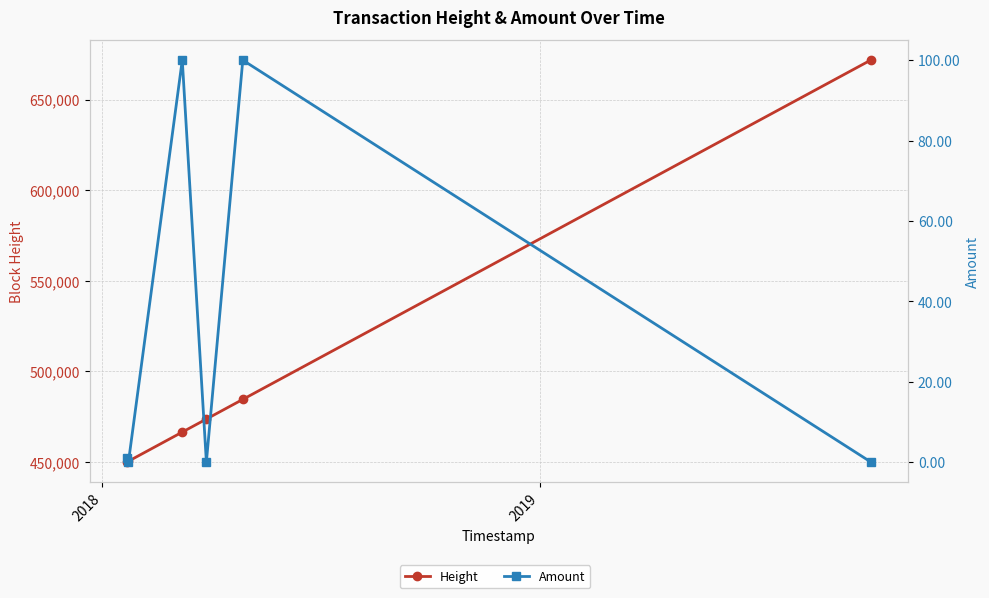

At how many categories does at least one series exceed 421012?

6